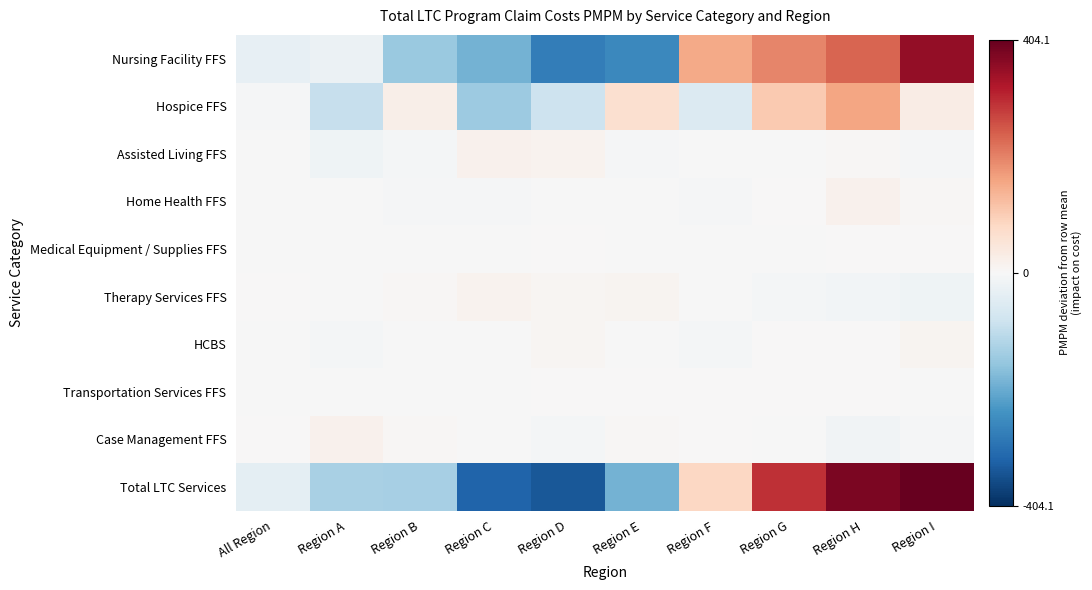

Reading left to right, list all the values displayed in this chart.

Nursing Facility FFS: All Region=-34.3	Region A=-24.4	Region B=-149.6	Region C=-190.9	Region D=-279.5	Region E=-259.6	Region F=151.8	Region G=196.5	Region H=233.9	Region I=356.0
Hospice FFS: All Region=-5.8	Region A=-93.1	Region B=24.5	Region C=-146.8	Region D=-84.9	Region E=65.2	Region F=-54.1	Region G=107.2	Region H=159.0	Region I=28.8
Assisted Living FFS: All Region=-0.5	Region A=-16.2	Region B=-8.2	Region C=16.0	Region D=14.7	Region E=-4.1	Region F=-2.5	Region G=-1.8	Region H=6.2	Region I=-3.6
Home Health FFS: All Region=-1.1	Region A=-2.1	Region B=-4.2	Region C=-5.9	Region D=-0.3	Region E=-1.7	Region F=-5.7	Region G=0.4	Region H=16.5	Region I=4.1
Medical Equipment / Supplies FFS: All Region=-0.1	Region A=-0.9	Region B=-0.7	Region C=-0.7	Region D=1.2	Region E=-0.2	Region F=-0.9	Region G=-0.6	Region H=1.5	Region I=1.5
Therapy Services FFS: All Region=1.2	Region A=-2.4	Region B=3.6	Region C=13.0	Region D=9.2	Region E=11.3	Region F=-0.3	Region G=-6.9	Region H=-10.6	Region I=-18.1
HCBS: All Region=-0.0	Region A=-7.2	Region B=-2.4	Region C=-3.1	Region D=8.1	Region E=-3.0	Region F=-7.3	Region G=2.0	Region H=2.1	Region I=10.8
Transportation Services FFS: All Region=-0.2	Region A=-1.7	Region B=-1.5	Region C=-0.4	Region D=0.4	Region E=0.7	Region F=1.8	Region G=0.8	Region H=0.5	Region I=-0.5
Case Management FFS: All Region=0.7	Region A=18.4	Region B=4.5	Region C=-2.0	Region D=-9.2	Region E=5.7	Region F=1.5	Region G=-1.7	Region H=-14.4	Region I=-3.5
Total LTC Services: All Region=-38.7	Region A=-131.1	Region B=-135.2	Region C=-323.2	Region D=-343.1	Region E=-190.3	Region F=83.4	Region G=295.1	Region H=379.1	Region I=404.1